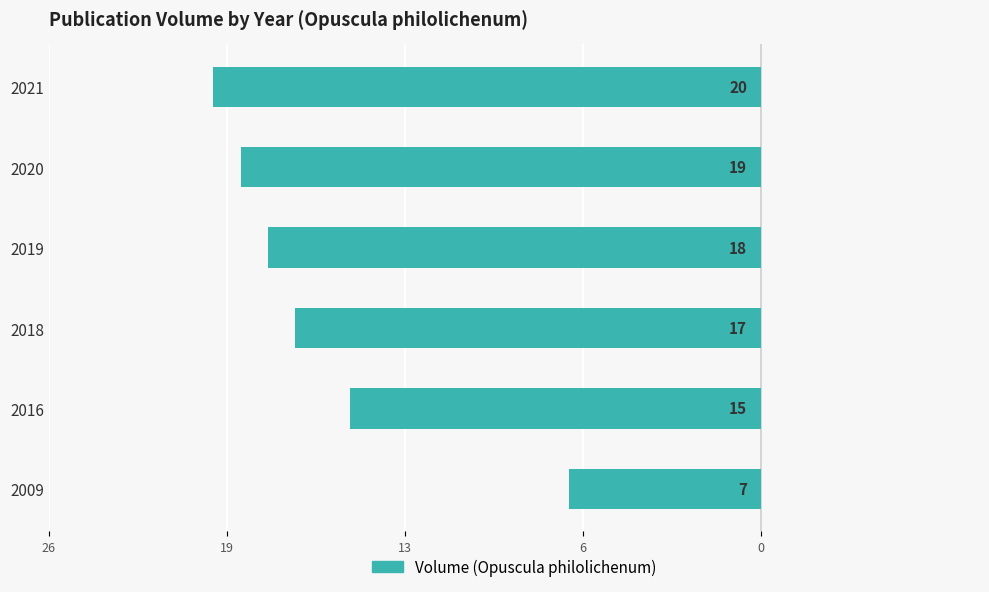

Does the chart contain any negative values?

Yes